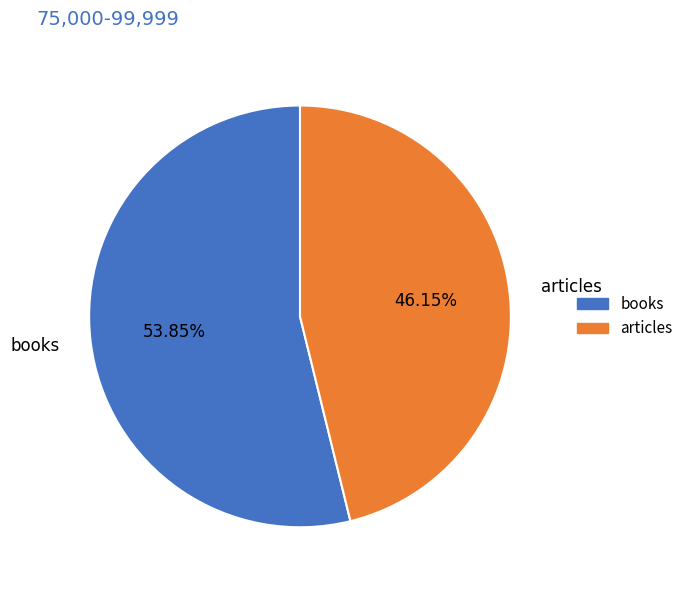

Rank the categories by value from highest to lowest.

books, articles